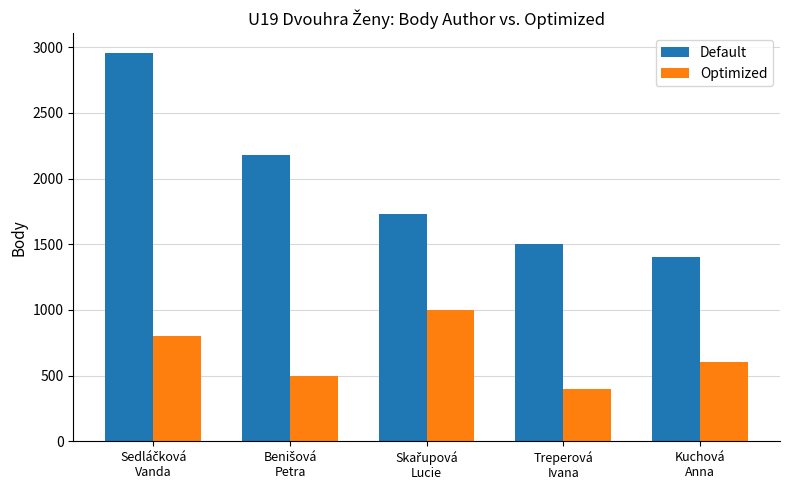

Reading right to left, what are all the values shown in this chart?

Default: 1400	1500	1730	2180	2960
Optimized: 600	400	1000	500	800